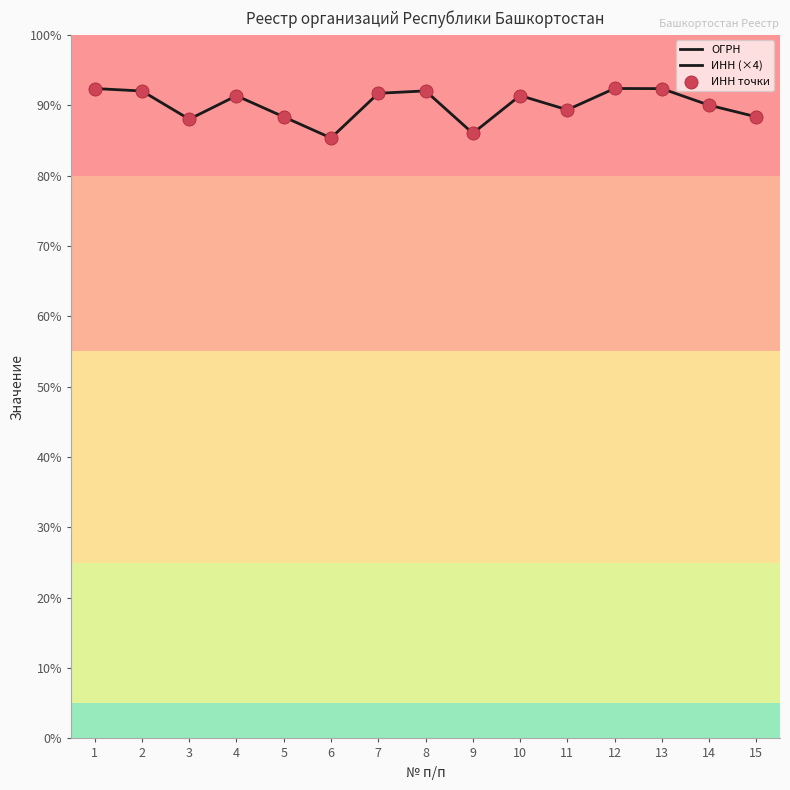

What are all the series names shown in the legend?

ОГРН, ИНН (×4), ИНН точки